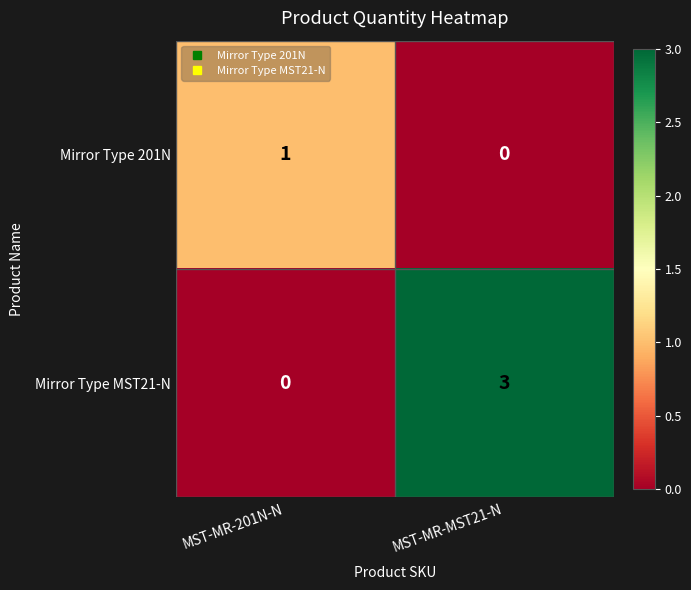

Reading right to left, what are all the values shown in this chart?

Mirror Type 201N: 0	1
Mirror Type MST21-N: 3	0